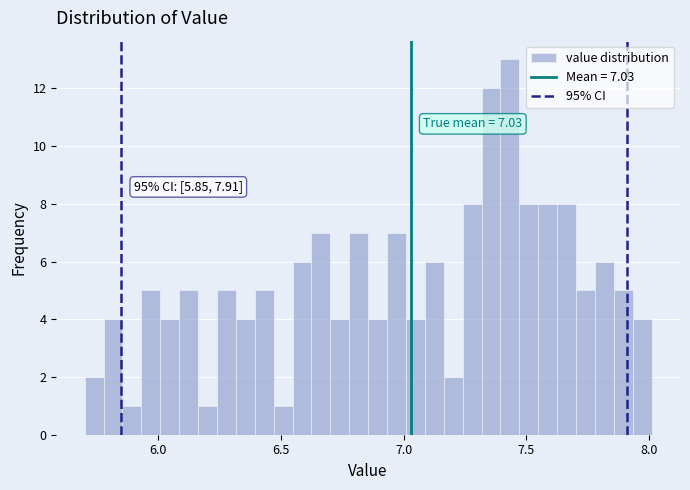

Around what value on the x-axis is the tallest bar? Give the approximate position of its centre, as read against the axis.

7.45